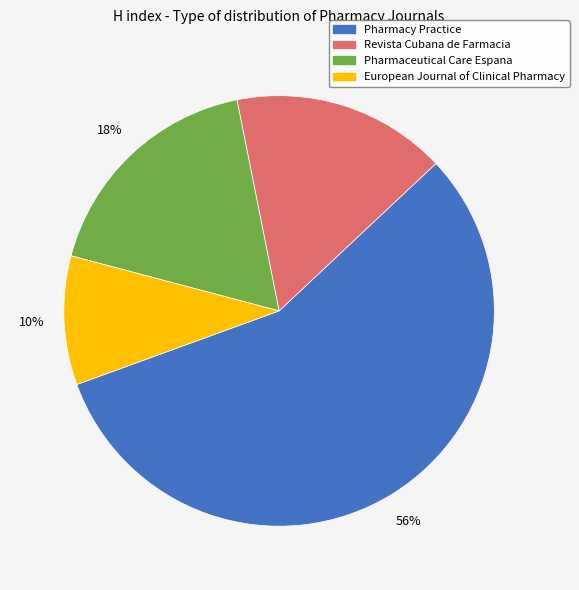

Does Pharmacy Practice account for over 50% of the chart?

Yes